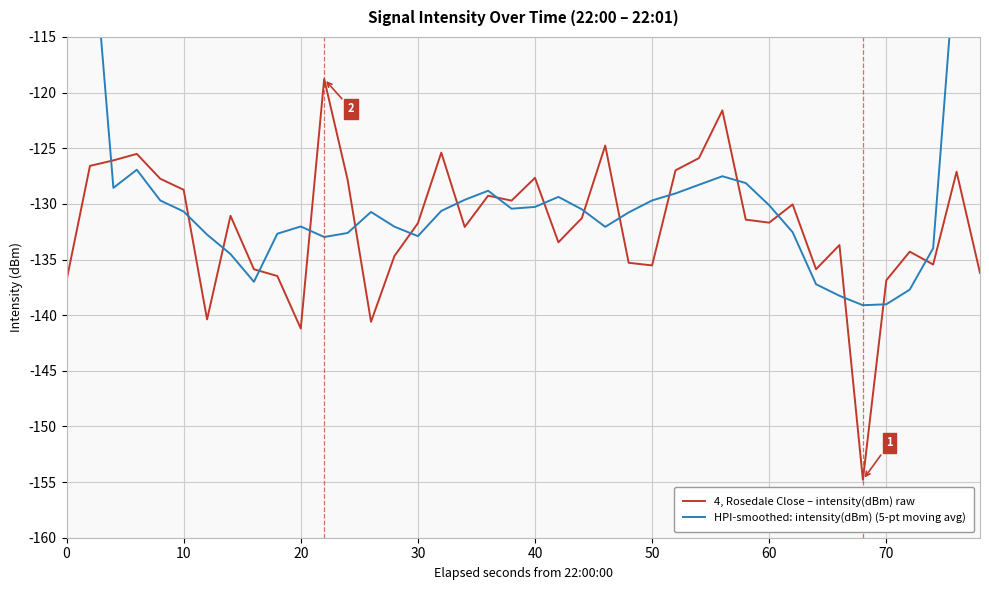

What are all the series names shown in the legend?

4, Rosedale Close – intensity(dBm) raw, HPI-smoothed: intensity(dBm) (5-pt moving avg)